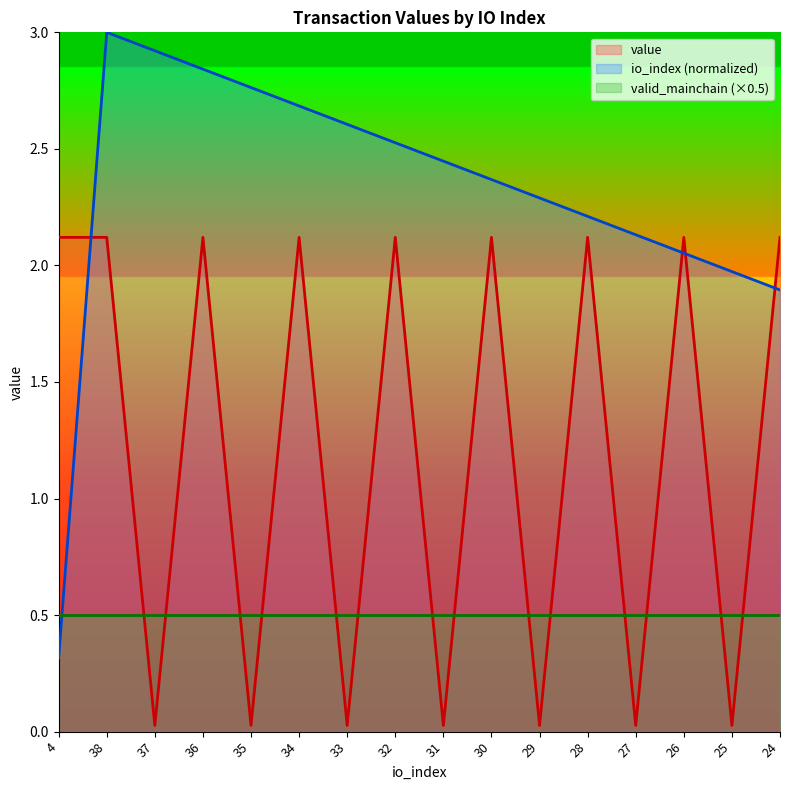

How many lines are shown in the chart?

3